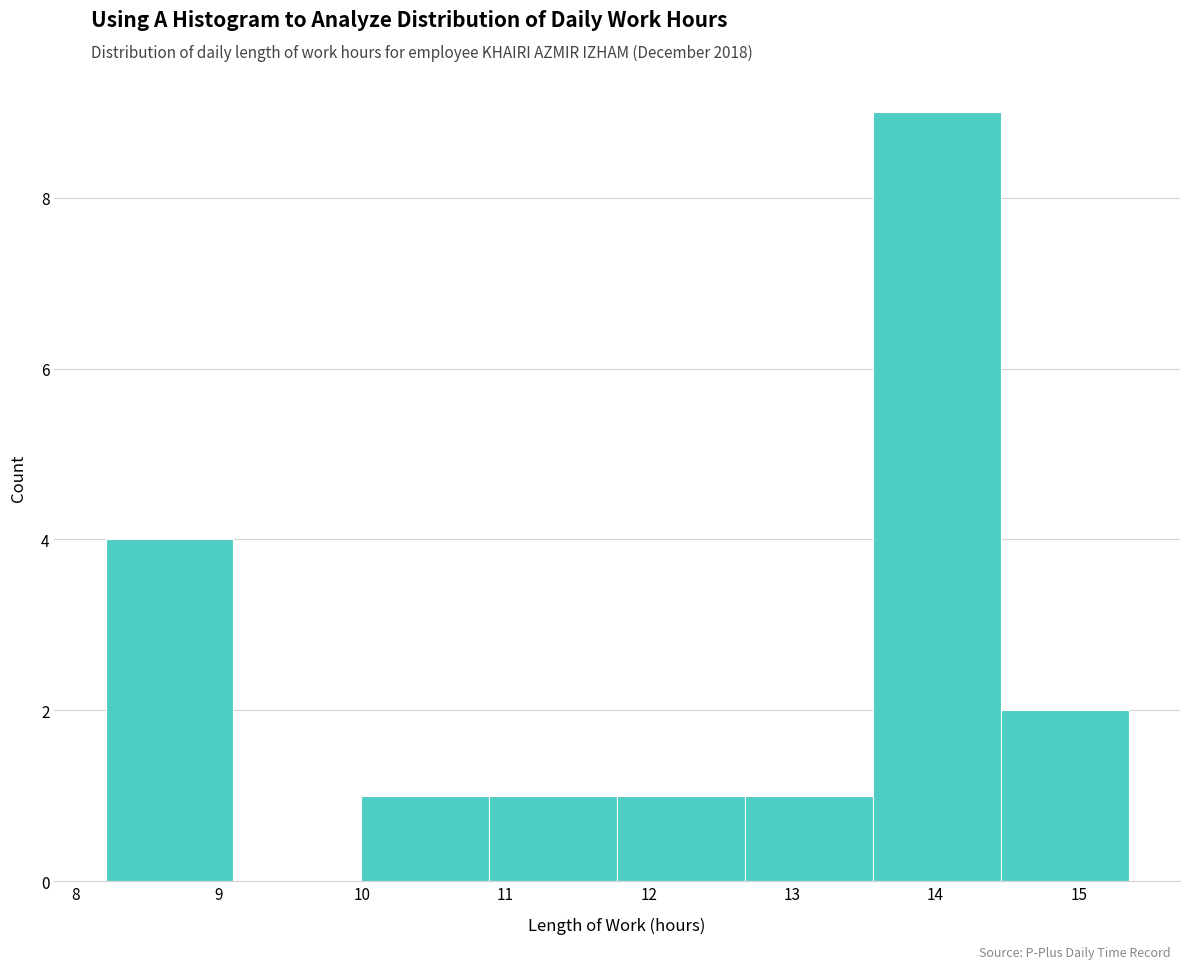

What is the height of the bar covering 10.9 to 11.8 on the x-axis? Neither the bar edges nor the heights are printed on the chart, so give them approximately, as read against the axes.

1